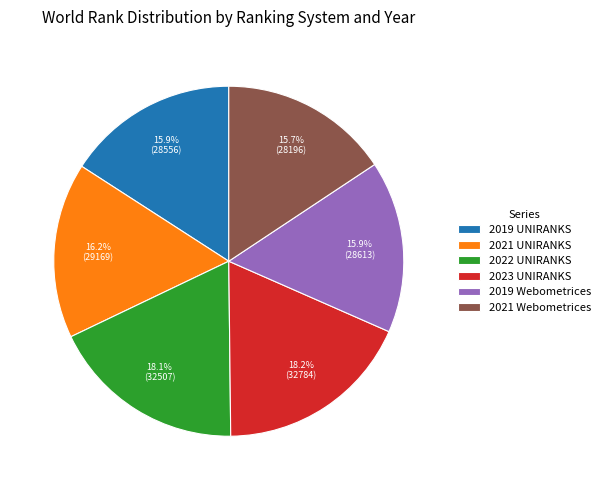

Combined, do 2019 UNIRANKS and 2021 UNIRANKS account for over 50%?

No